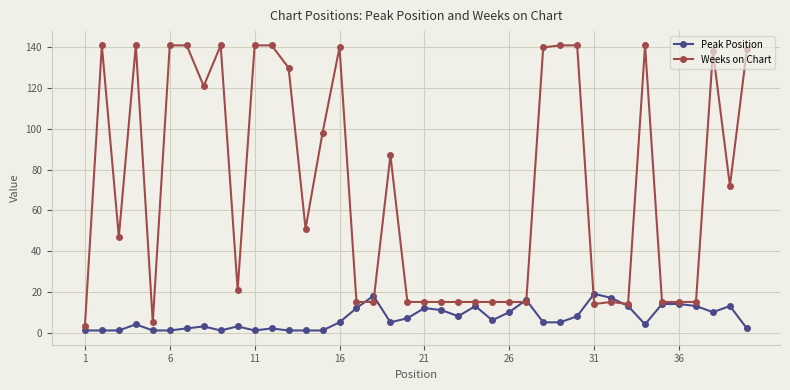

What is the value of the Weeks on Chart point at the 21st from the left?

15